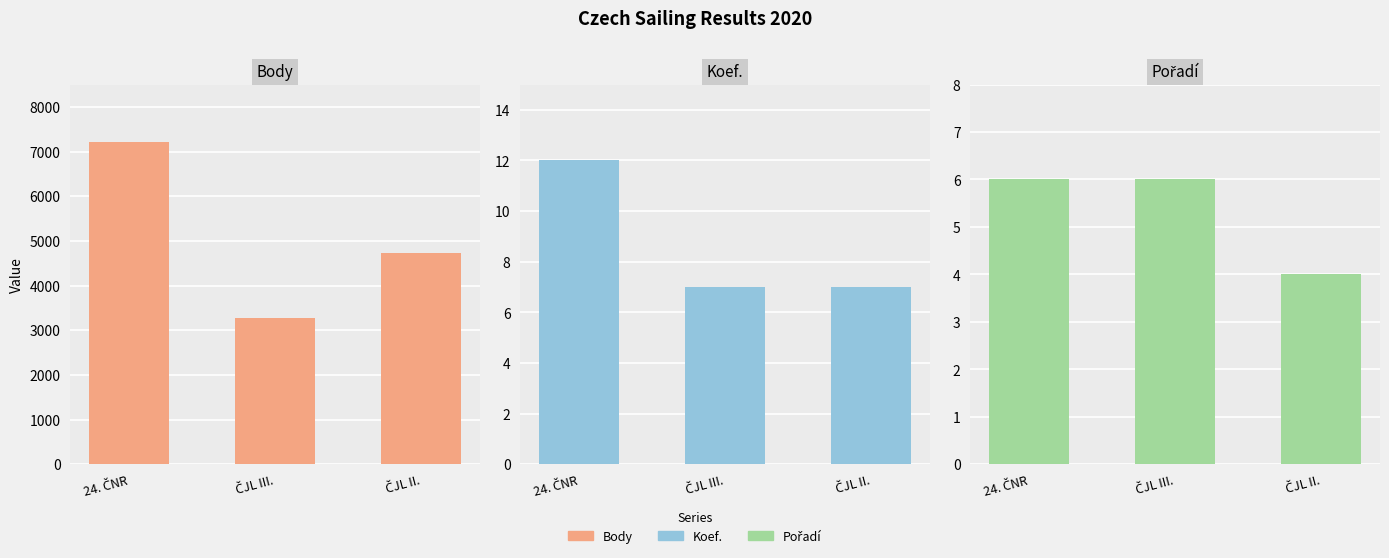

At which label does Body reach its peak?

24. ČNR